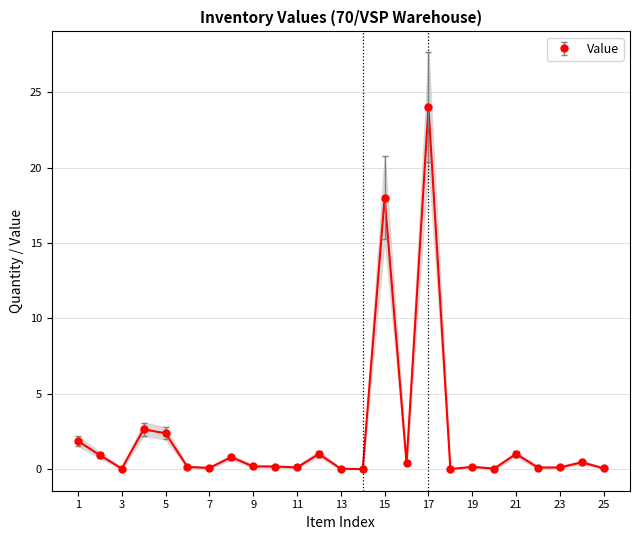

What is the value of the 10th point from the left?

0.2